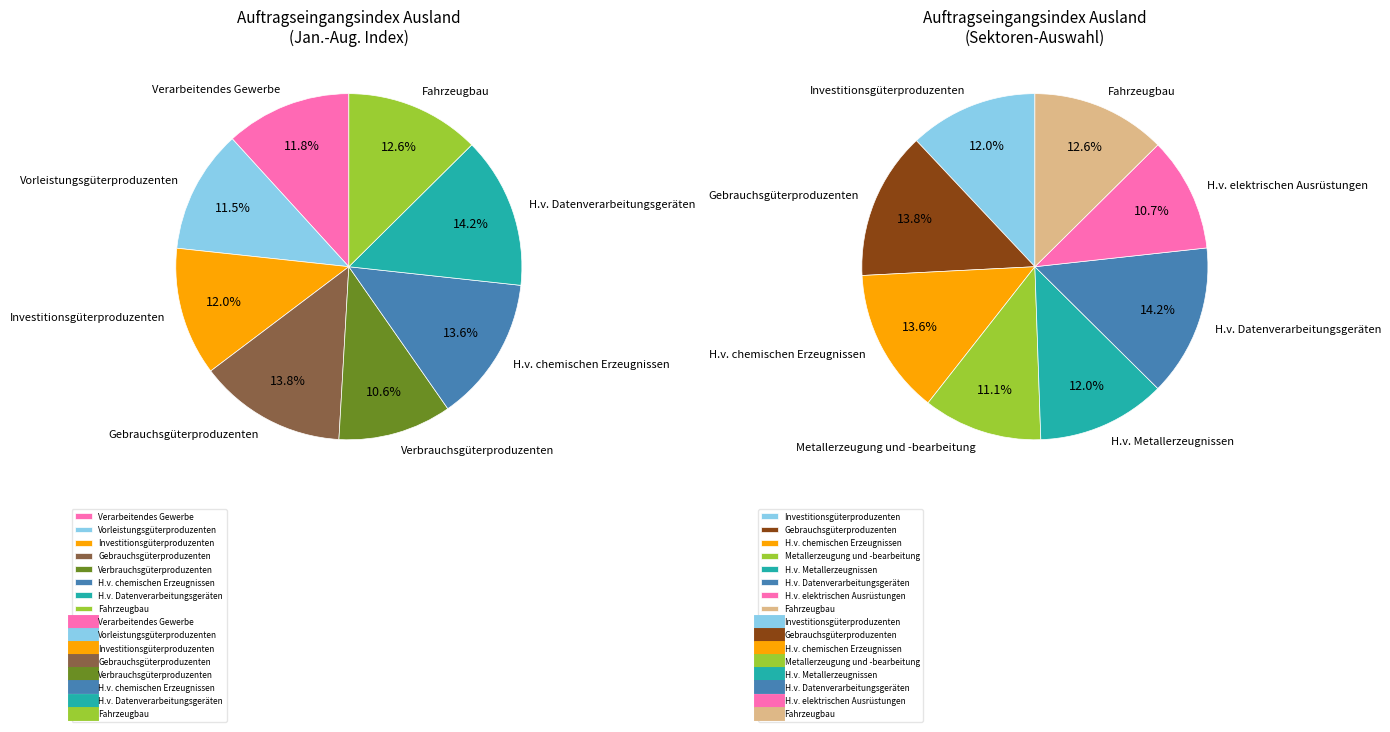

Which slice is the largest?

H.v. Datenverarbeitungsgeräten